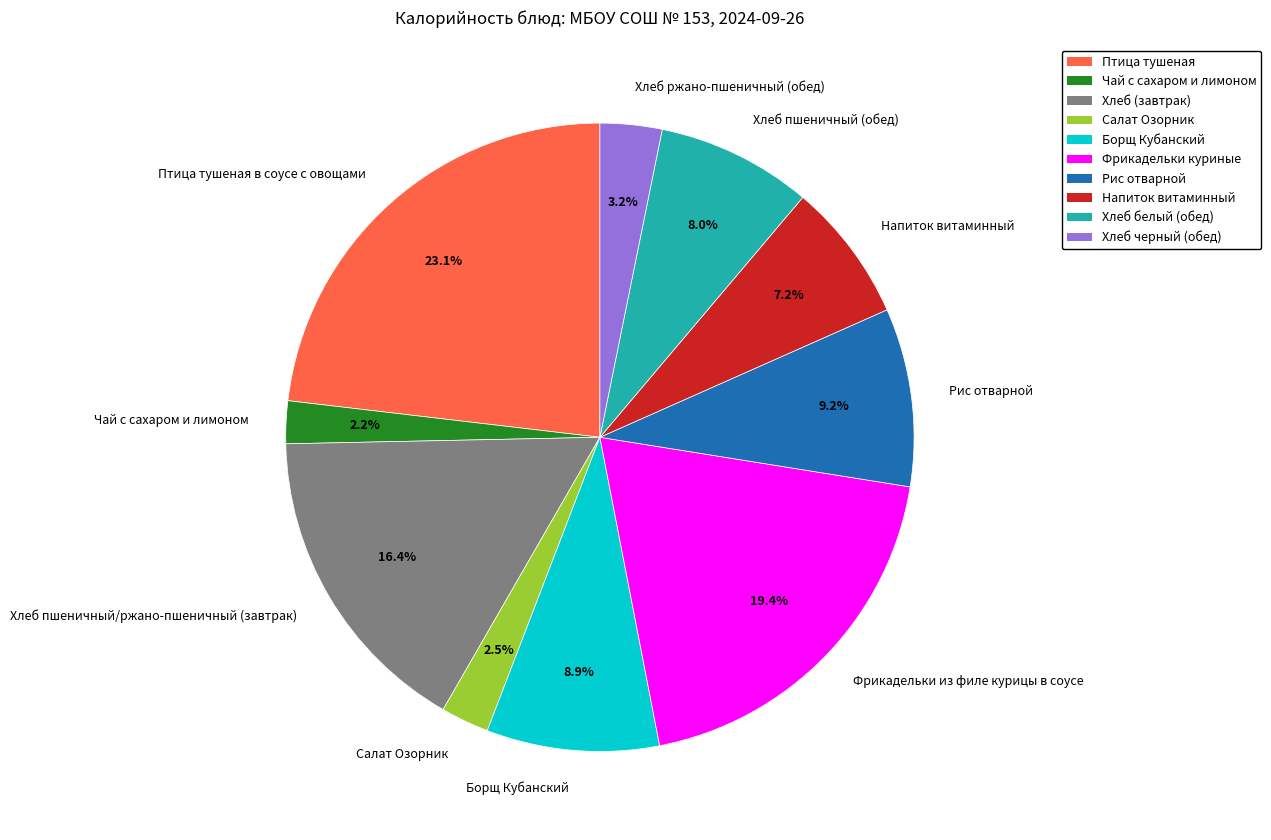

What is the largest slice in the pie chart?

Птица тушеная в соусе с овощами